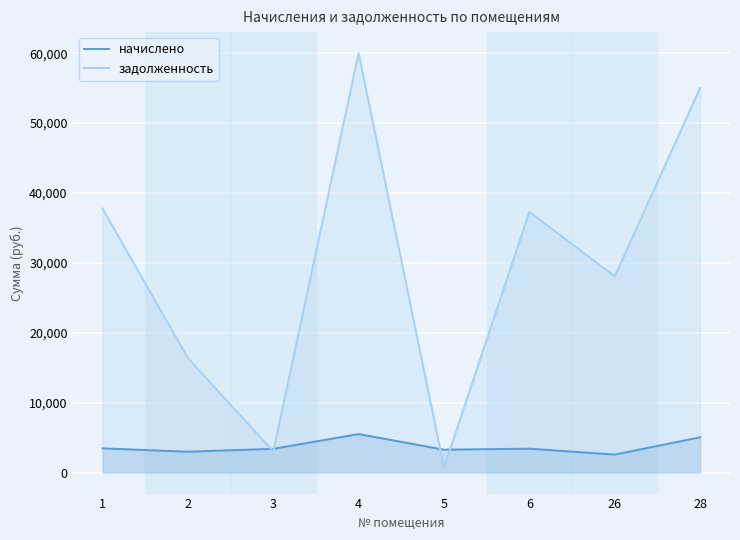

What is the difference between the задолженность values at 4 and 3?

56988.6